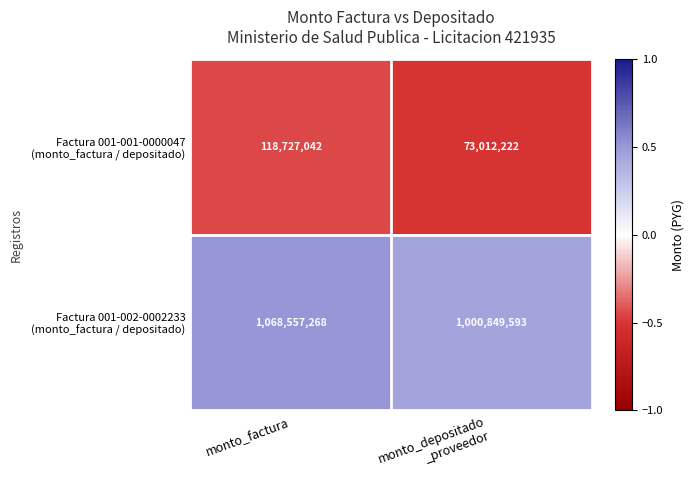

At which category is the sum across all series the highest?

monto_factura